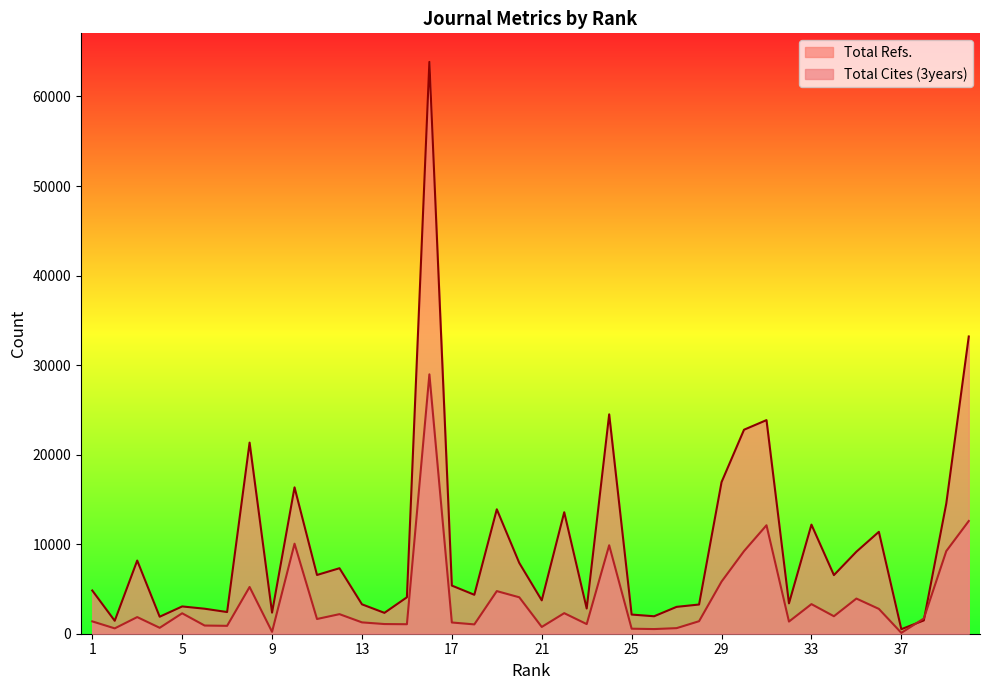

Does the chart display data point markers on the line(s)?

No